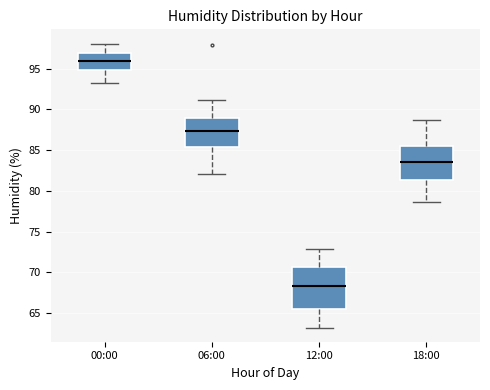

Which box is the tallest, from its lower edge to its upper edge?

12:00